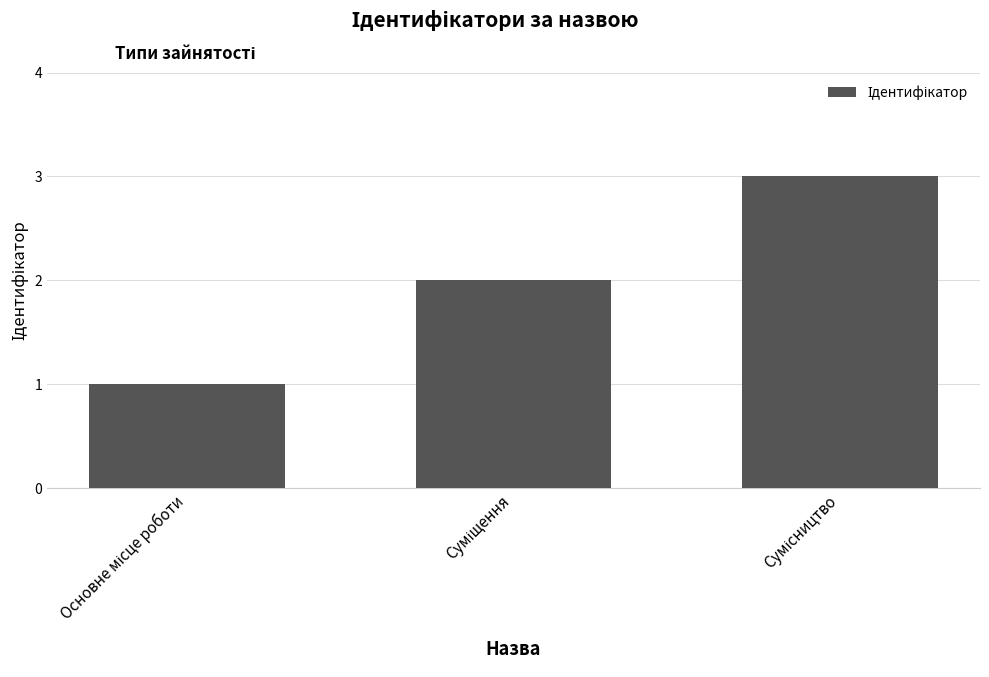

Does the chart contain stacked bars?

No